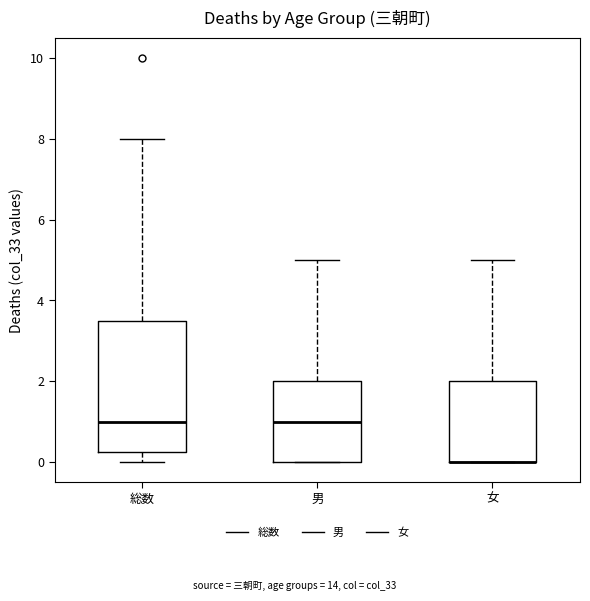

Reading left to right, transcribe this box plot: for each box, give where its median line is, the range the box spans, and where its two whiskers end, as read against the y-axis. The values are not printed on the chart, so give them approximately, as read against the axis.

総数: median 1.0, box 0.2 to 3.6, whiskers 0.0 to 8.0
男: median 1.0, box 0.0 to 2.0, whiskers 0.0 to 5.0
女: median 0.0 (drawn on the box's lower edge), box 0.0 to 2.0, whiskers 0.0 to 5.0